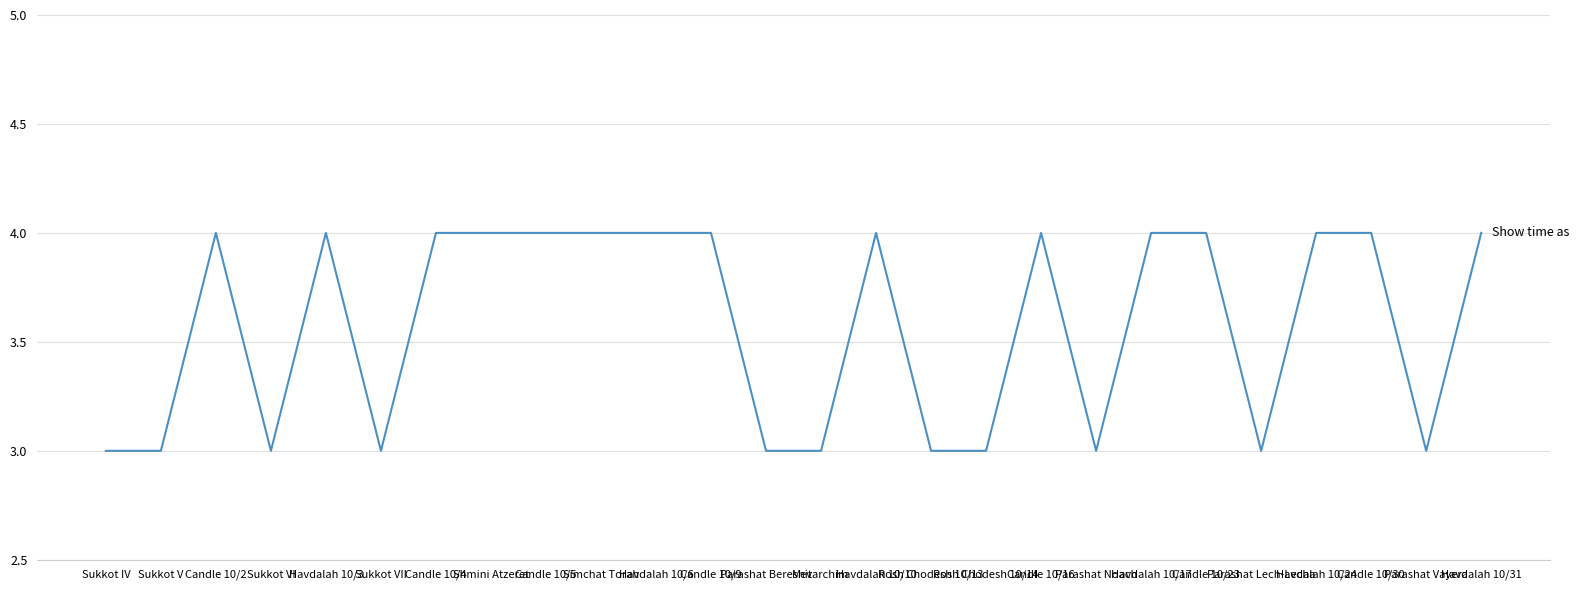

What is the sum of all values?

93